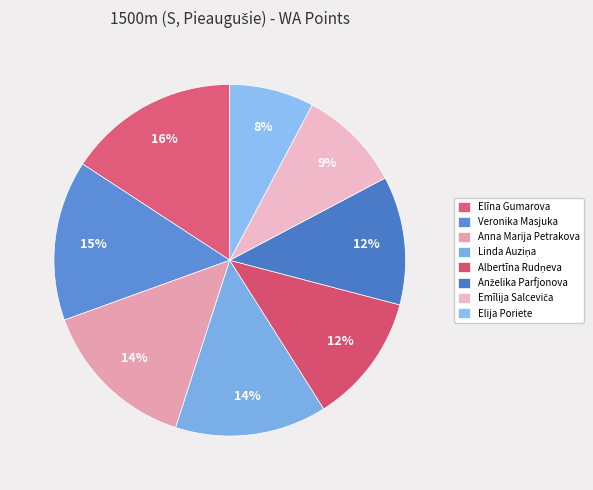

Is Elija Poriete the majority of the pie?

No